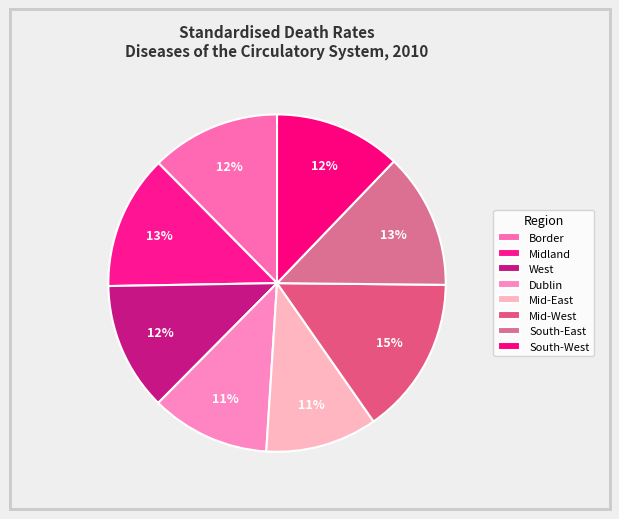

Do Mid-East and Dublin together represent more than half of the pie?

No